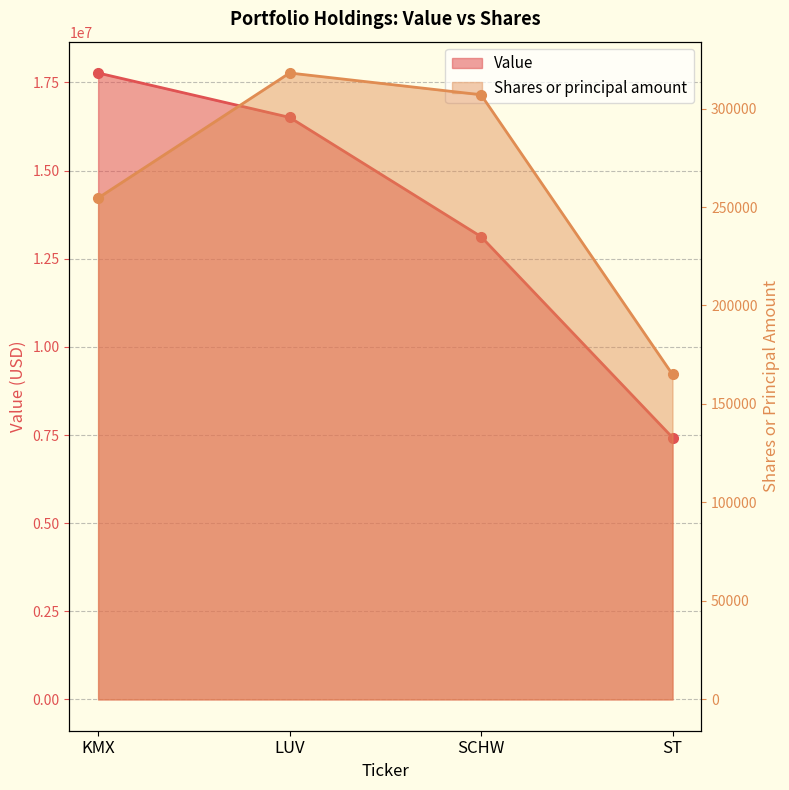

True or false: Value and Shares or principal amount intersect in this chart.

False